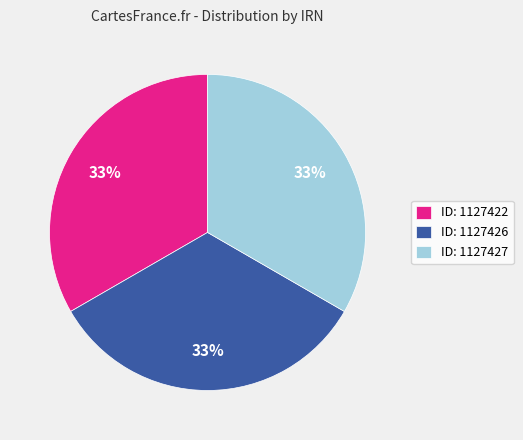

Is the sum of ID: 1127427 and ID: 1127422 greater than half?

Yes